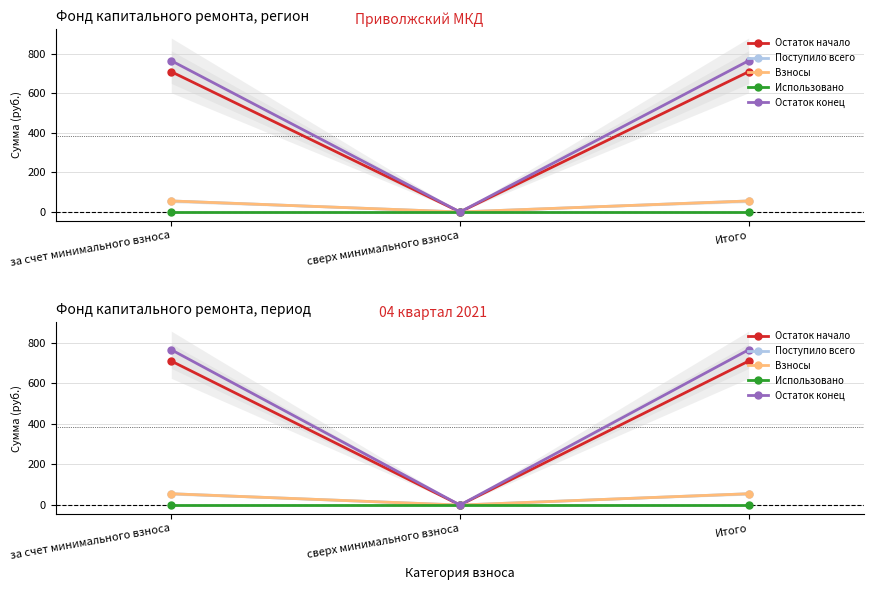

Does the chart have visible grid lines?

Yes